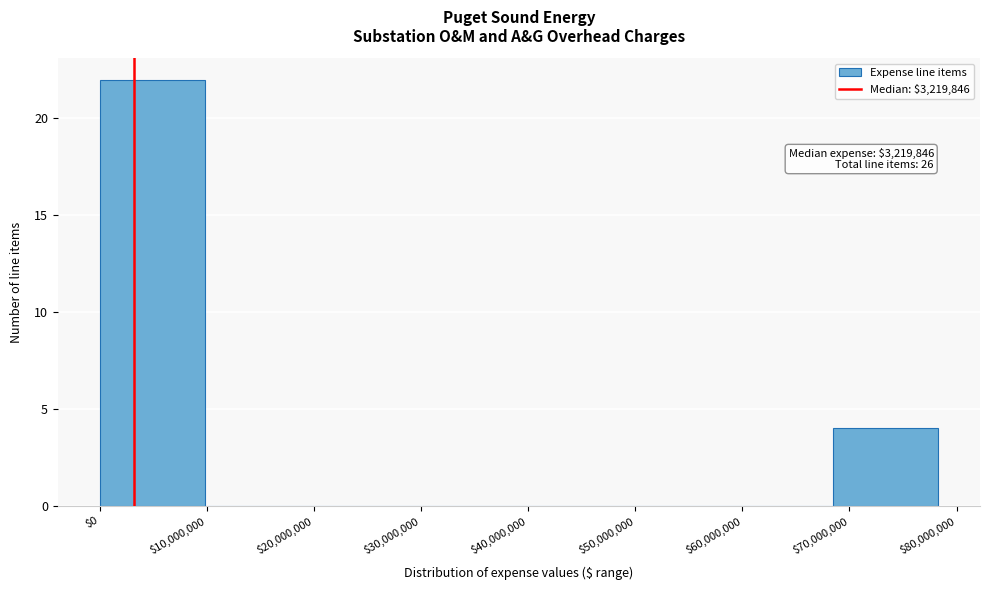

Over which range of the x-axis is the bar tallest?

0 to 10000000